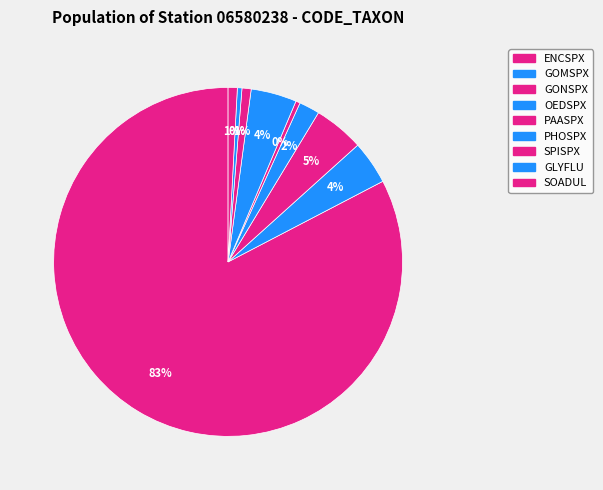

To the nearest percent, what is the average slice percentage?

11%